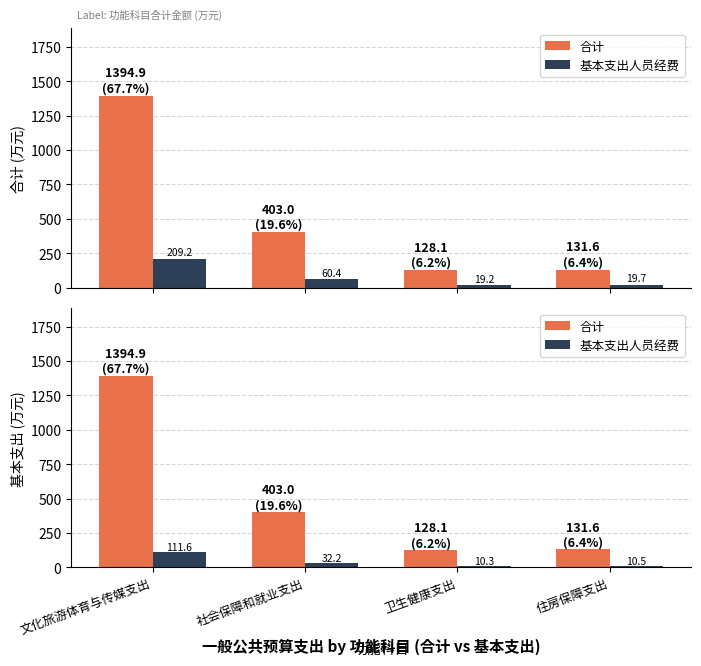

Rank the series at 住房保障支出 from highest to lowest value.

合计, 基本支出人员经费